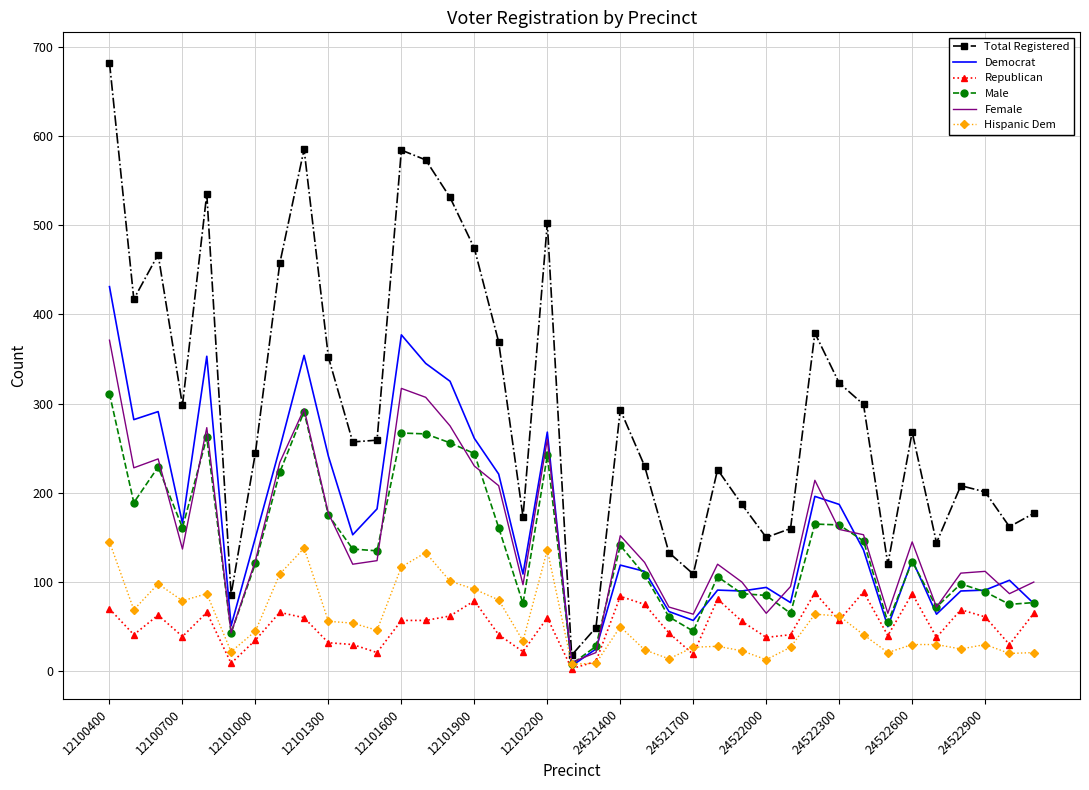

Which series has the widest spread of values?

Total Registered